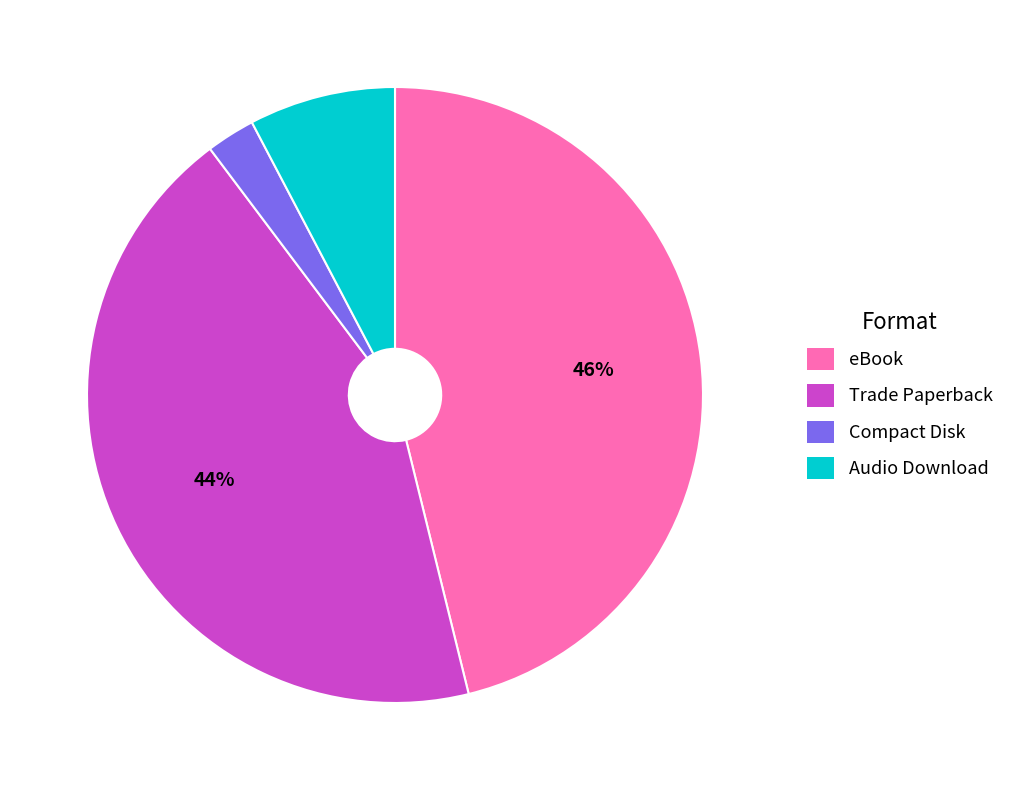

How many slices are in this pie chart?

4